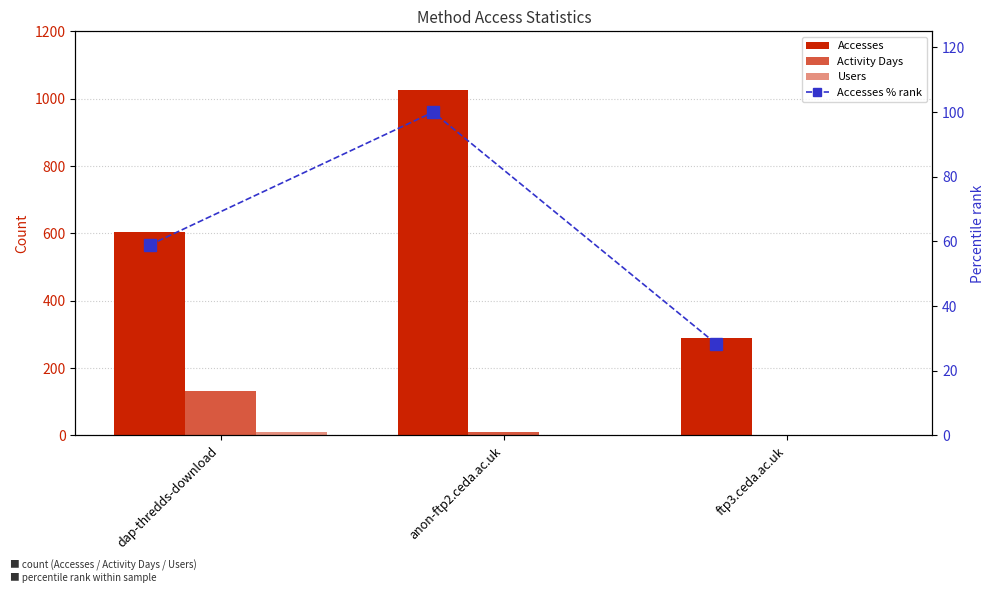

What is the total value across all series at dap-thredds-download?

803.9